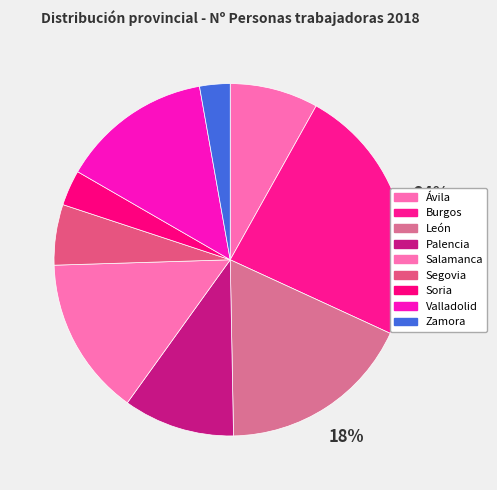

To the nearest percent, what is the average slice percentage?

11%